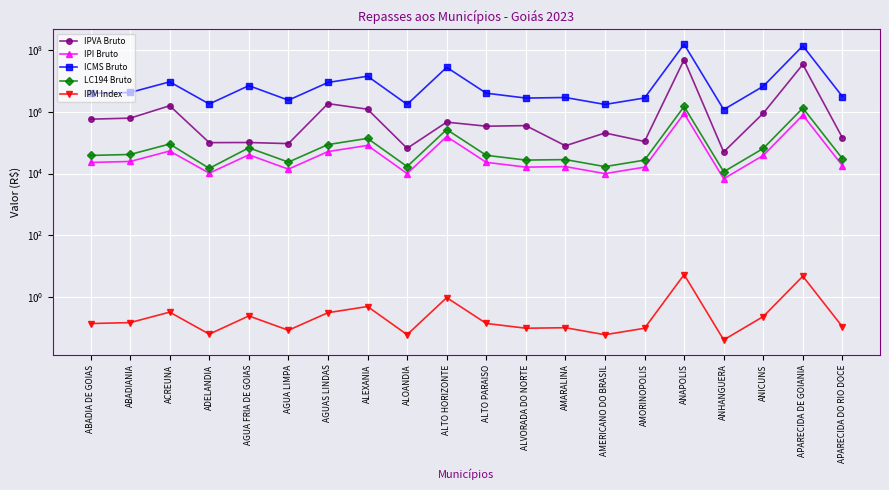

At which label does IPI Bruto reach its peak?

ANAPOLIS